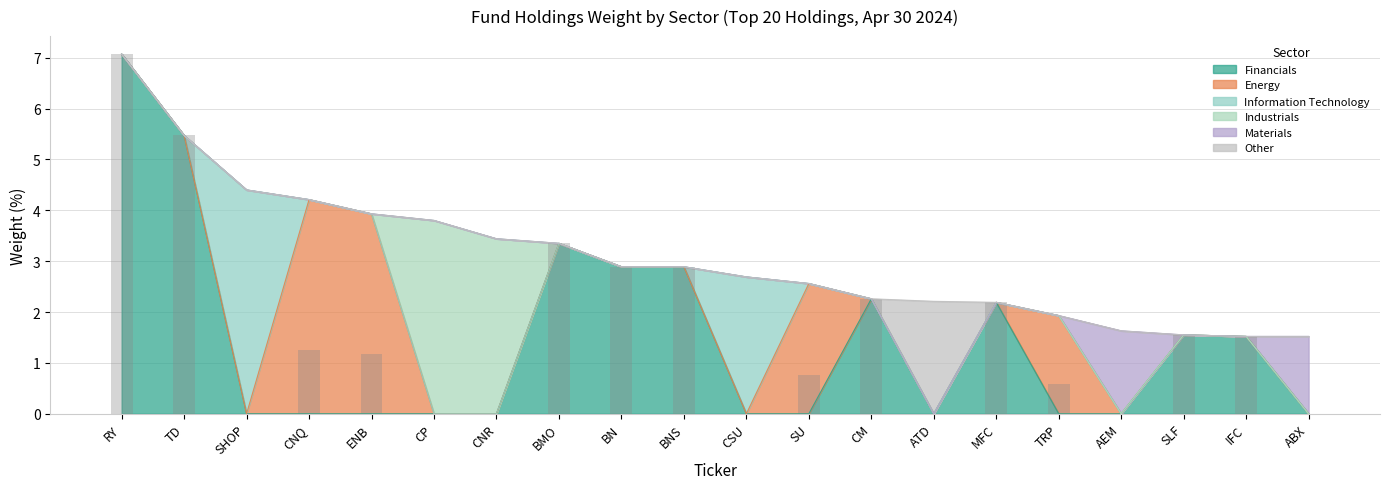

Which series has the largest total across all categories?

Financials